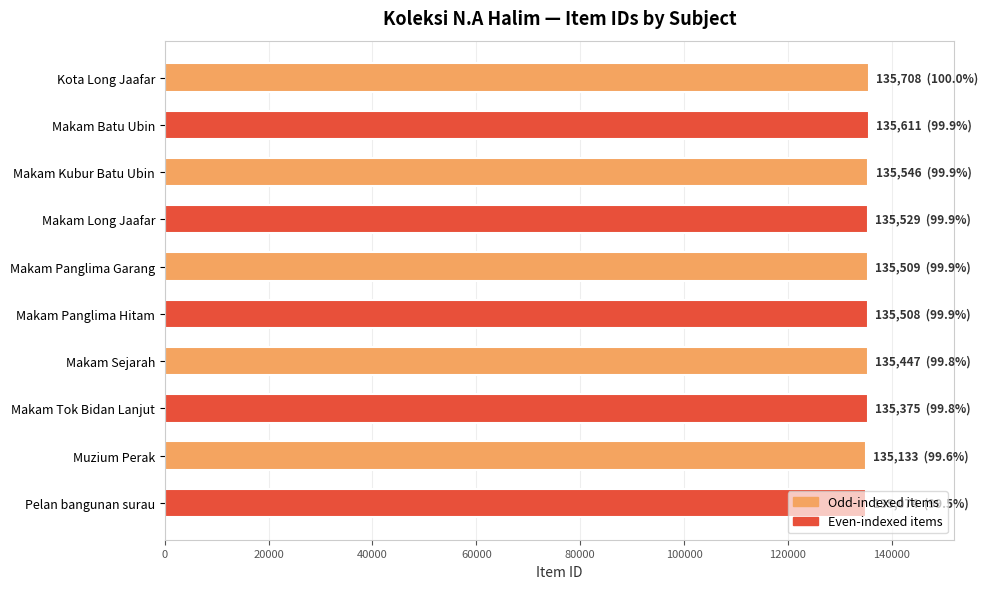

How many series are shown in this chart?

1